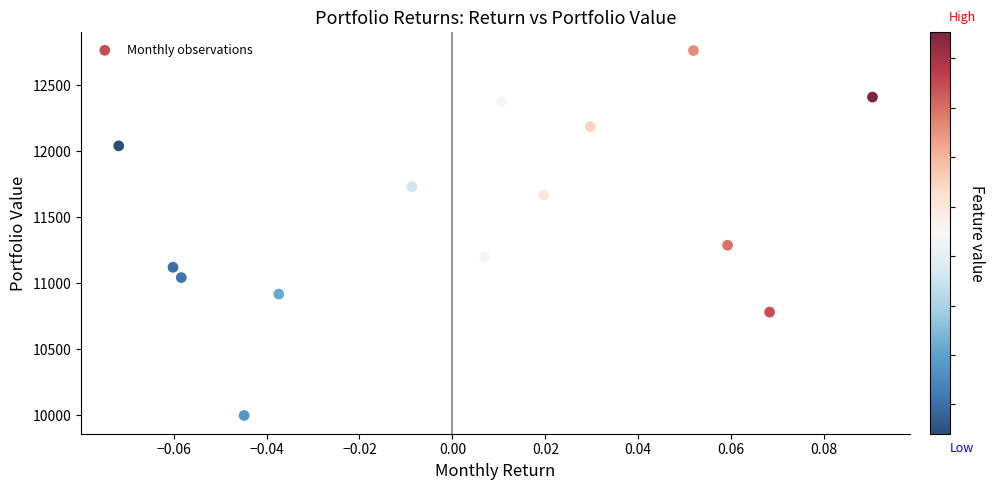

What Y value in the scatter plot is closest to 11380?

11287.7